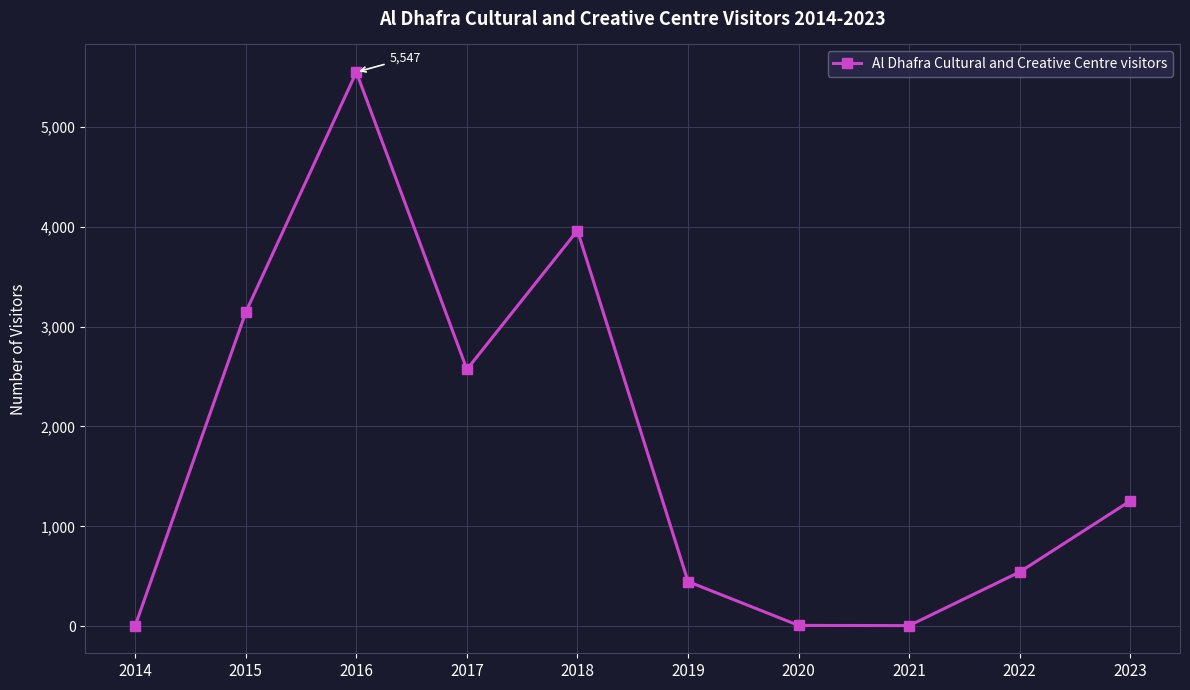

What is the difference between the values at 2017 and 2014?

2565